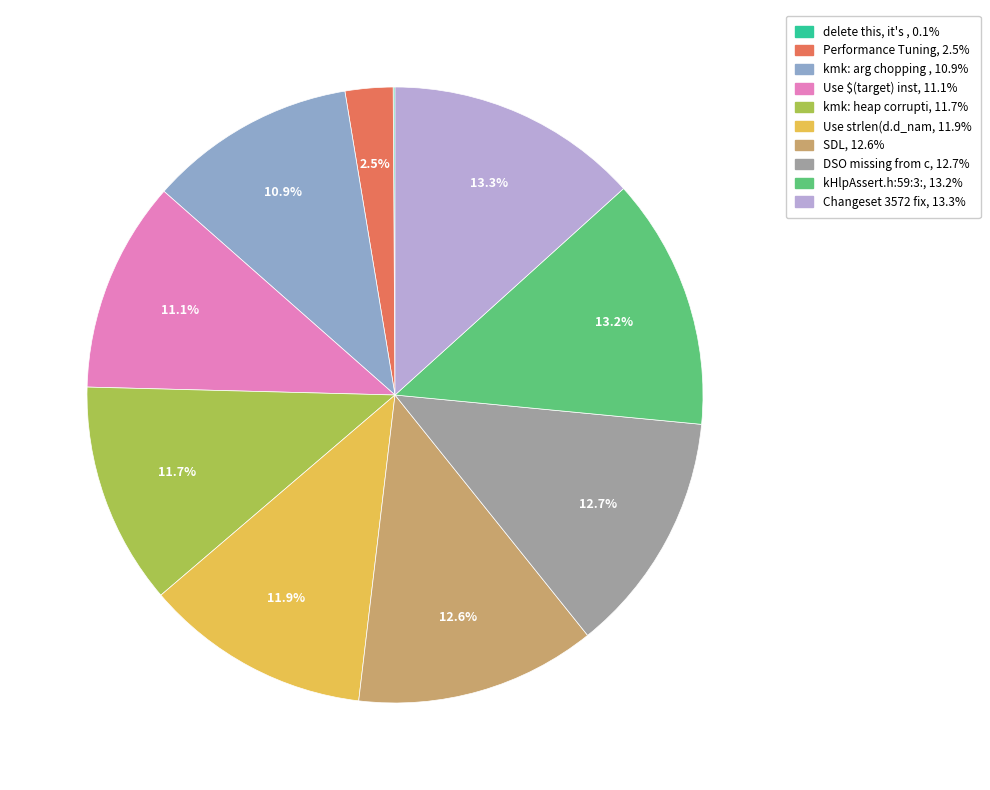

Is there any slice that represents more than half of the pie?

No